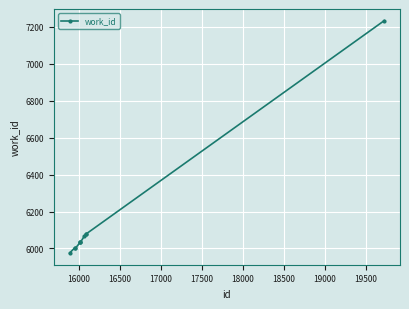

What is the minimum value shown in the chart?

5975